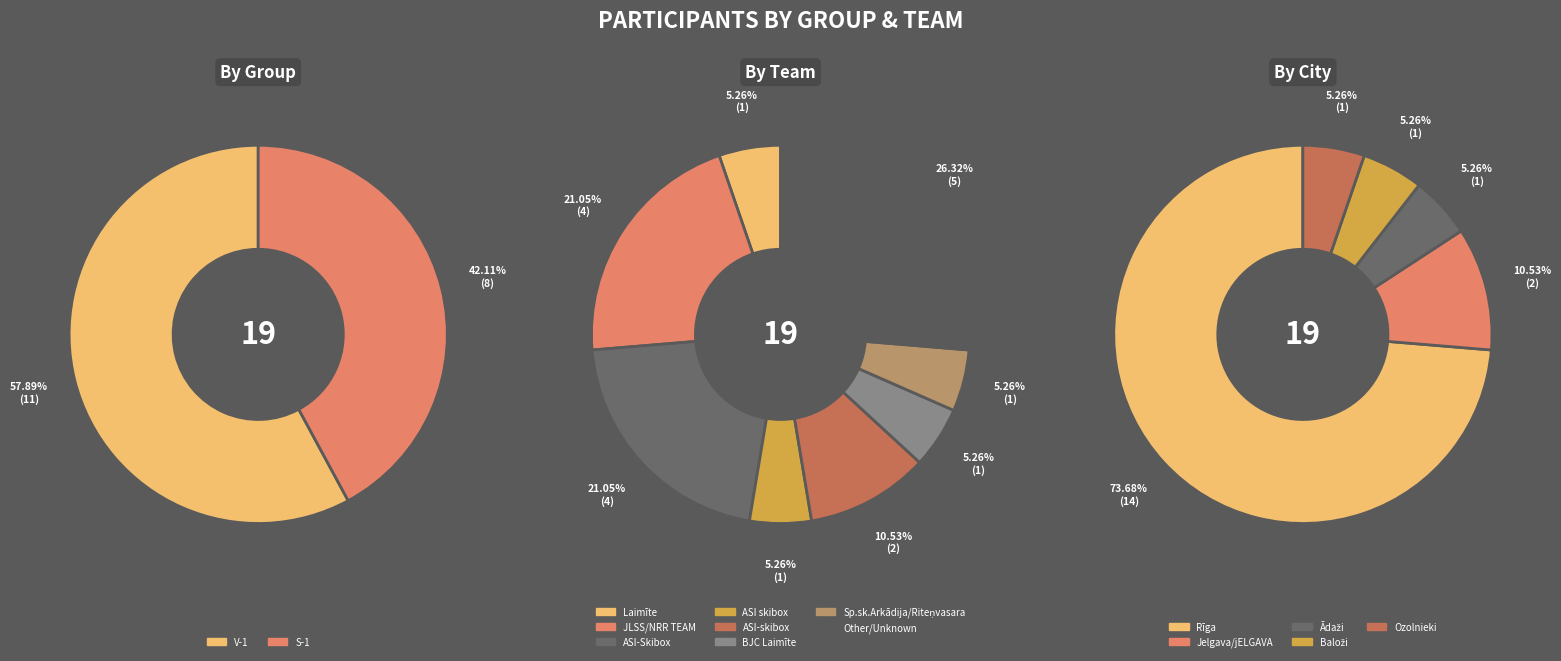

What is the change in value from V-1 to S-1?

-3